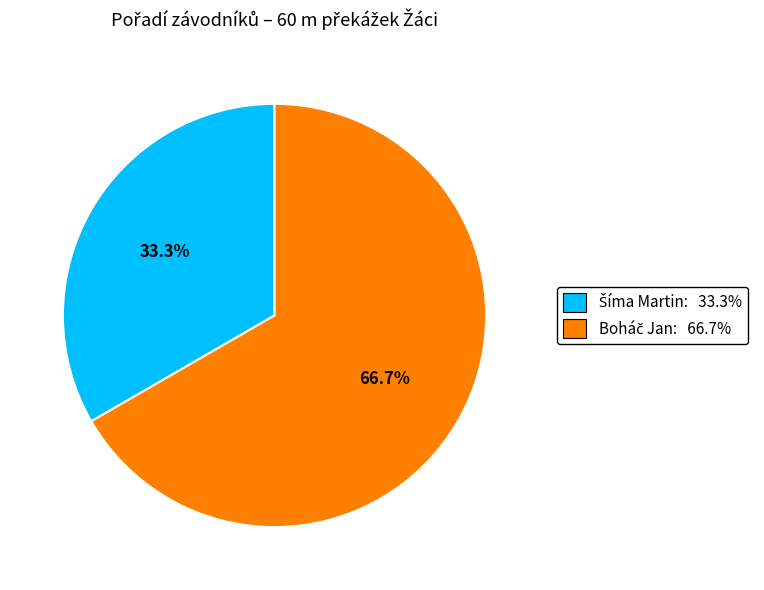

Is there any slice that represents more than half of the pie?

Yes